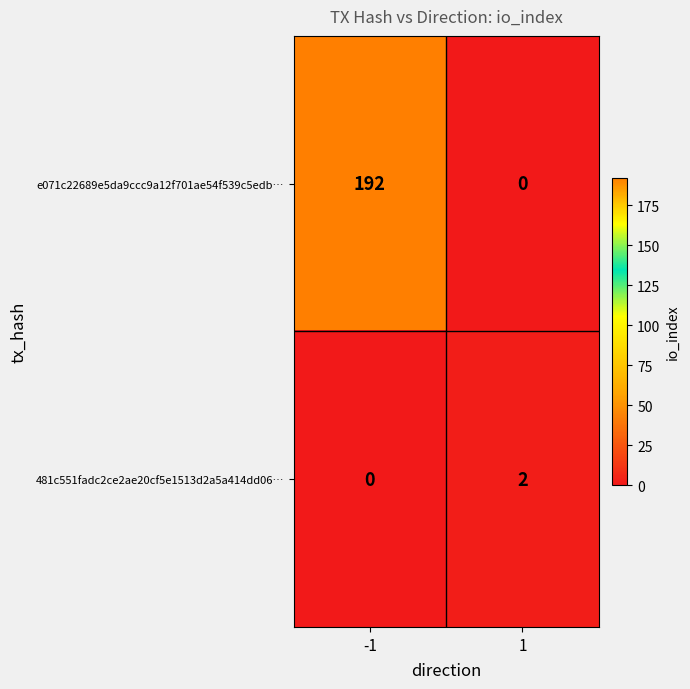

The 481c551fadc2ce2ae20cf5e1513d2a5a414dd06… series shows 2 at 1. True or false?

True